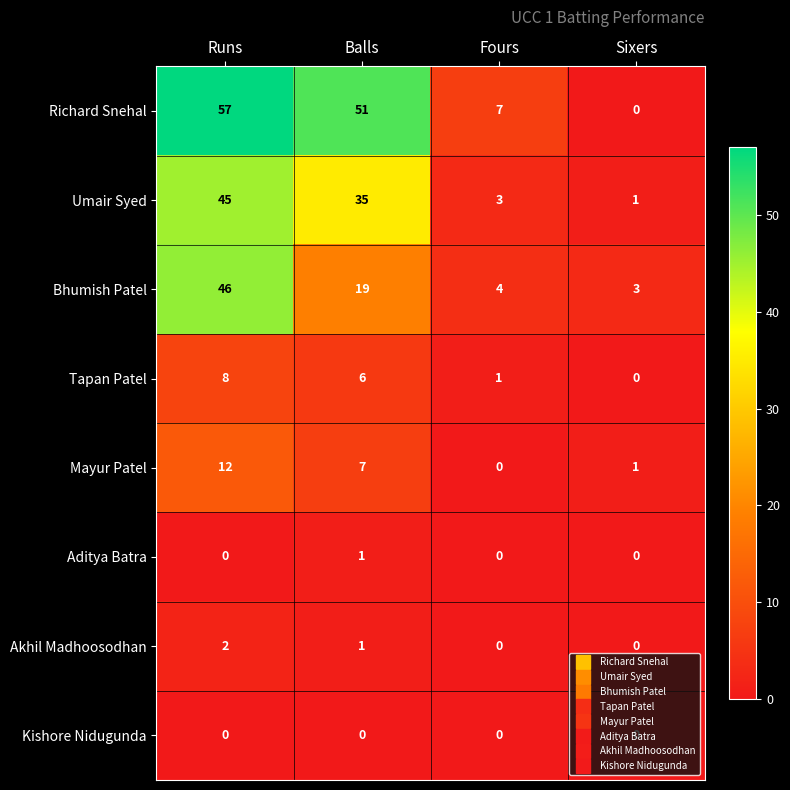

What is the sum of the Bhumish Patel values at Sixers and Balls?

22